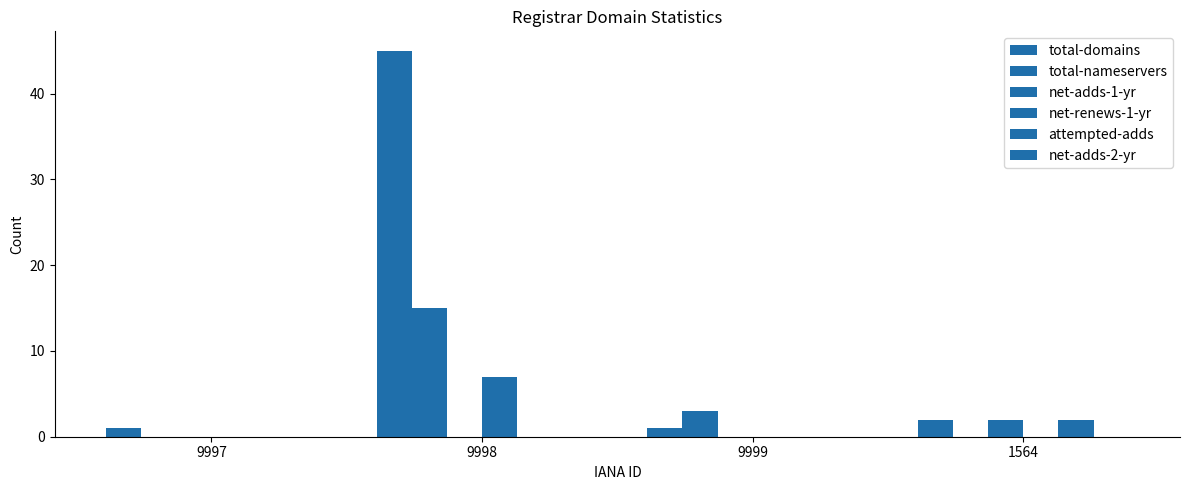

How many data points does each series have?

4